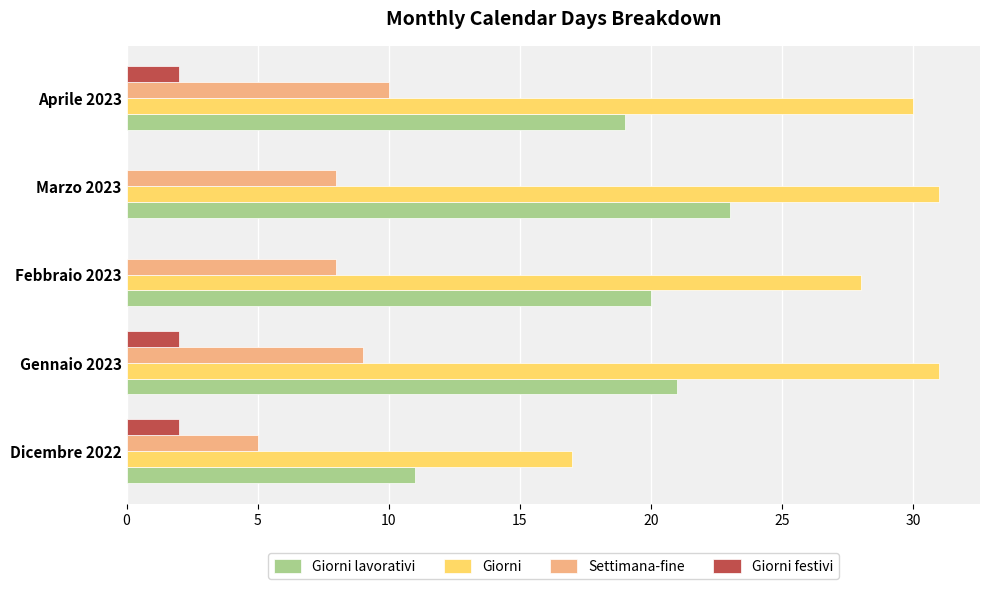

Is the value of Giorni lavorativi at Aprile 2023 greater than the value of Giorni at Gennaio 2023?

No